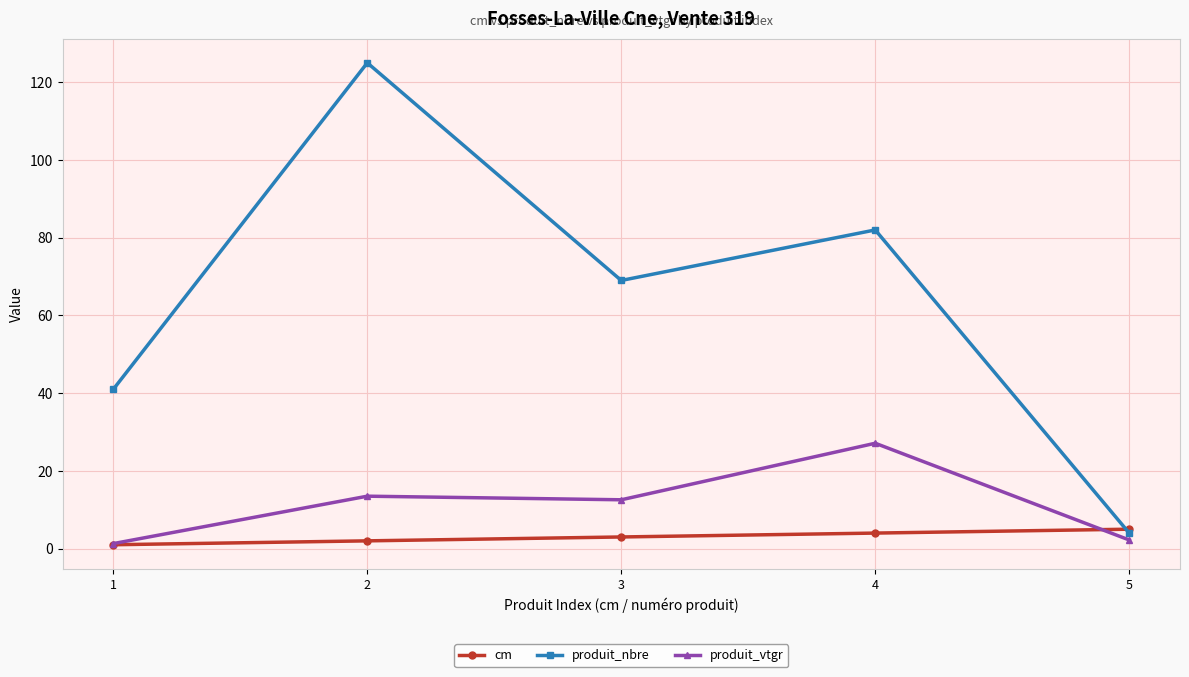

Which series ends up on top after the final intersection of produit_vtgr and cm?

cm